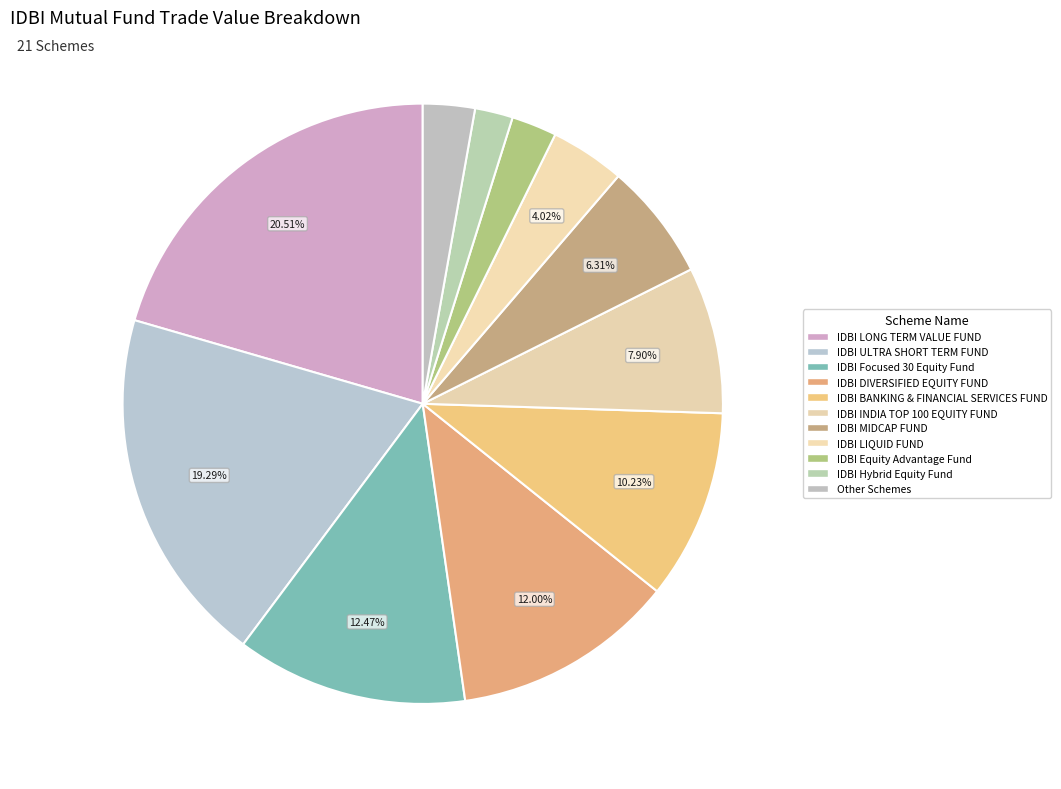

How many slices are in this pie chart?

11